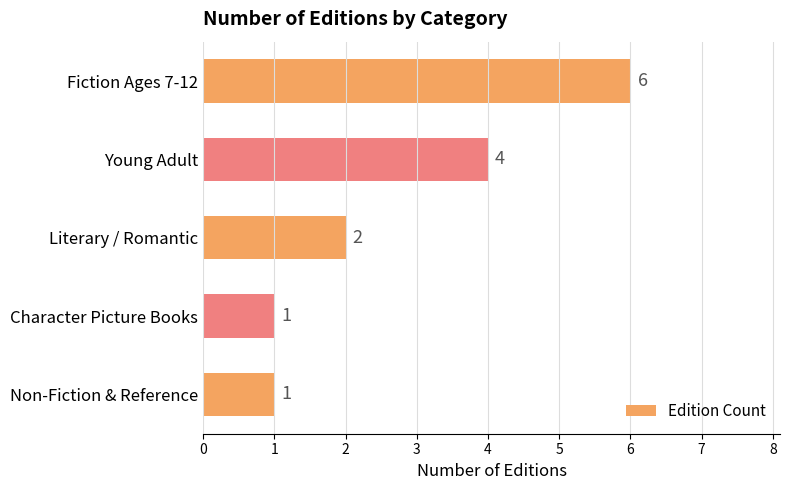

Count the values in the range 1 to 4.

4